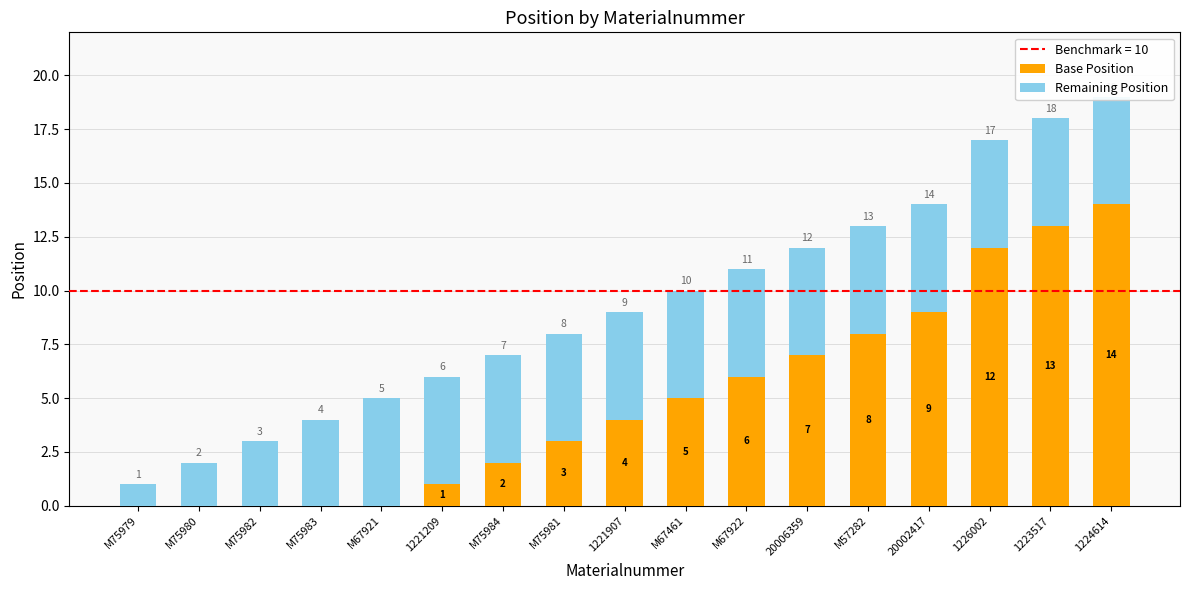

List the series in order of their peak value, highest first.

Base Position, Remaining Position